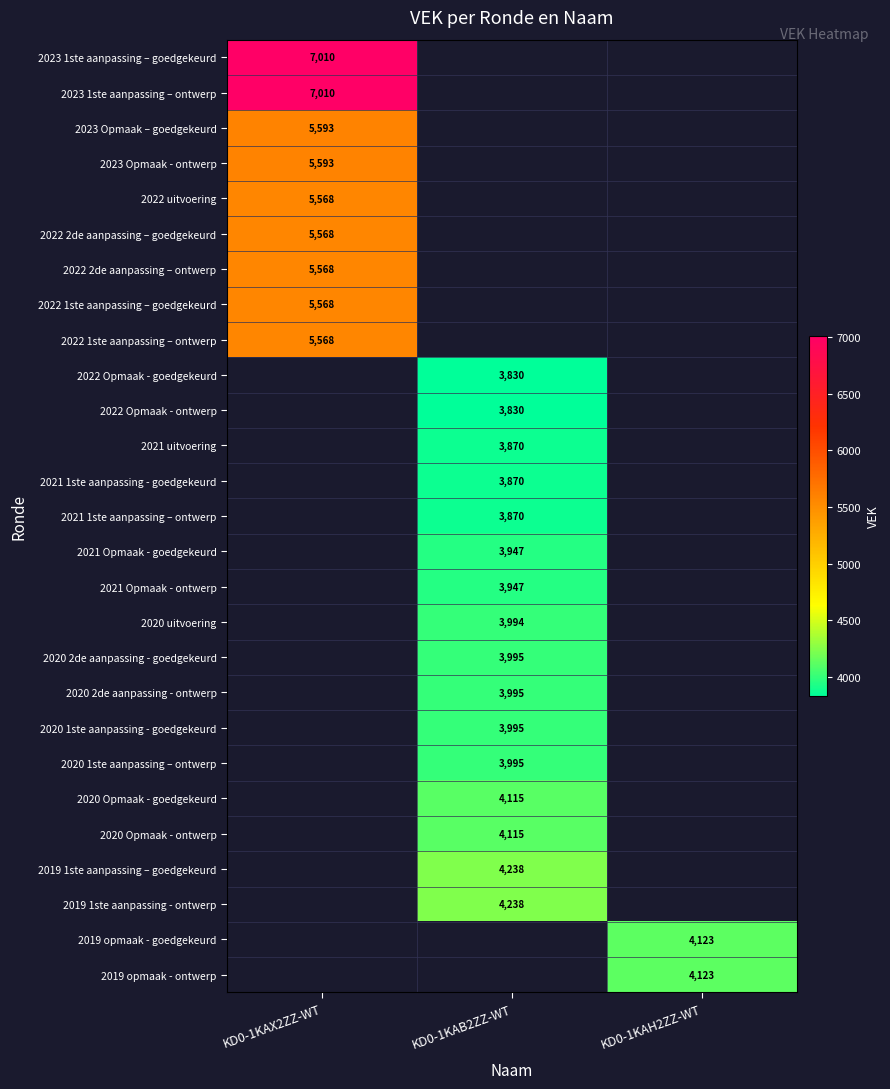

Is it true that 2022 Opmaak - goedgekeurd equals 3830 at KD0-1KAB2ZZ-WT?

True